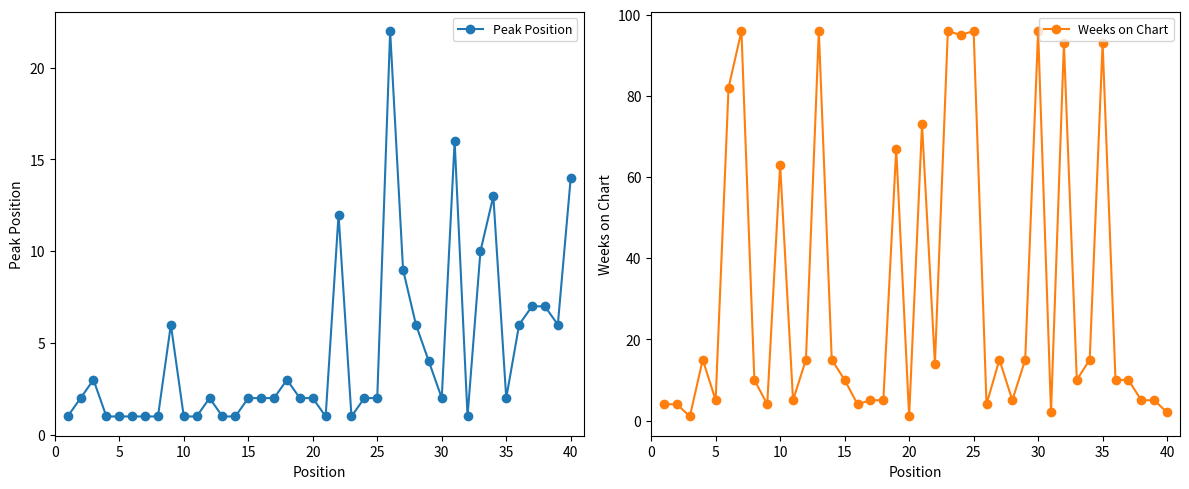

At which label is Weeks on Chart closest to 48?

10